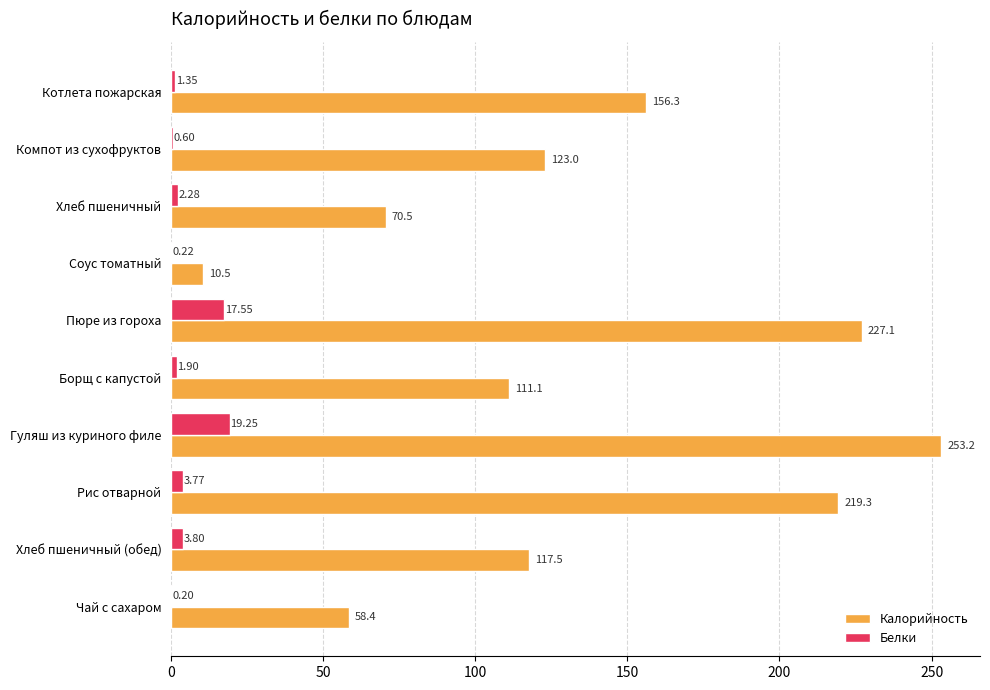

What is the sum of the Белки values at Рис отварной and Чай с сахаром?

4.0